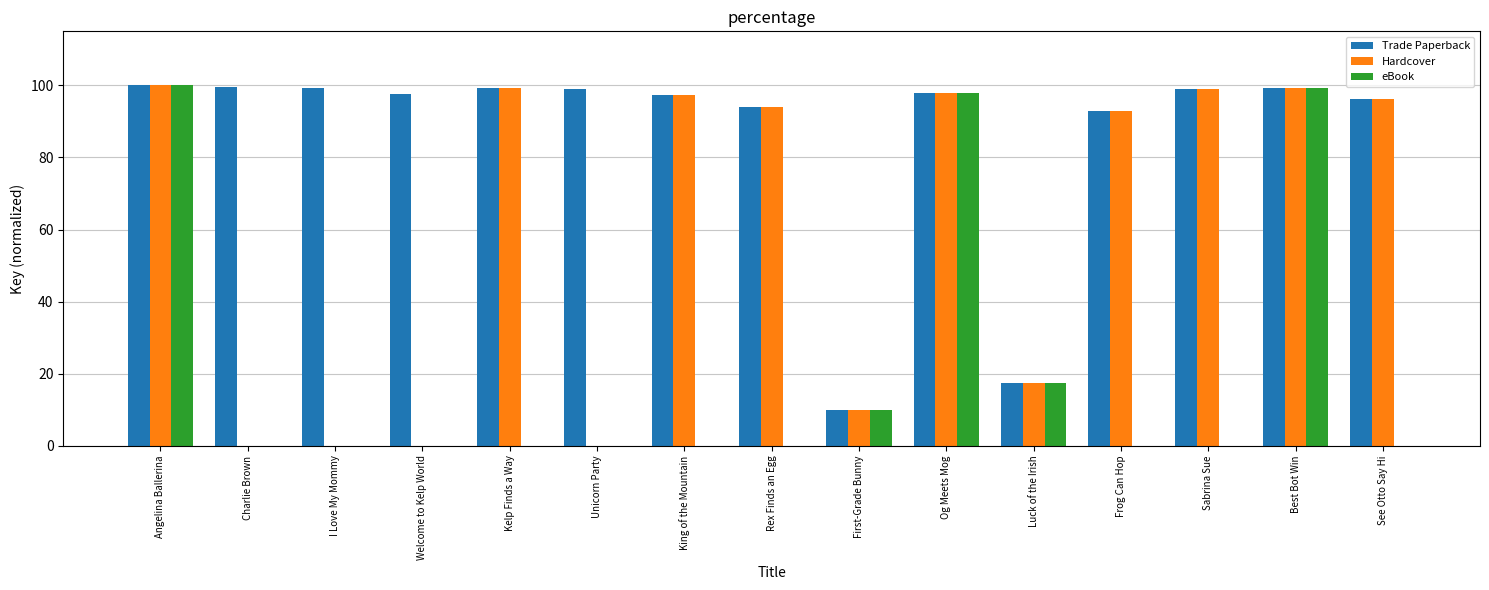

Is the value of Hardcover at Luck of the Irish greater than the value of Trade Paperback at First-Grade Bunny?

Yes